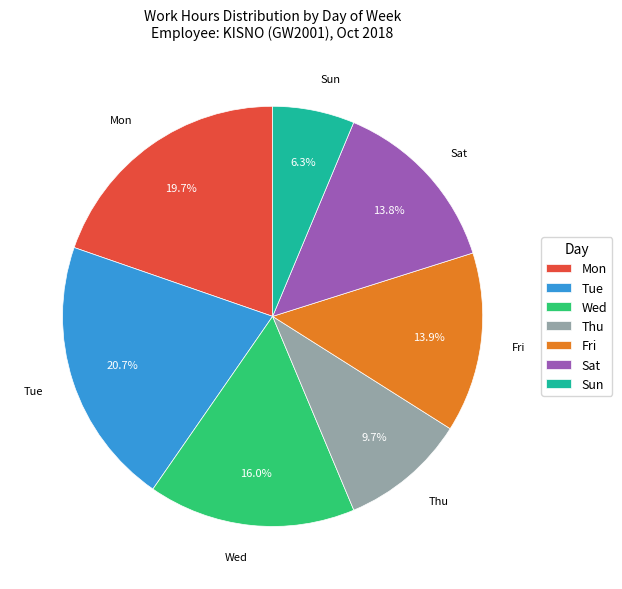

To the nearest percent, what portion does Mon represent?

20%